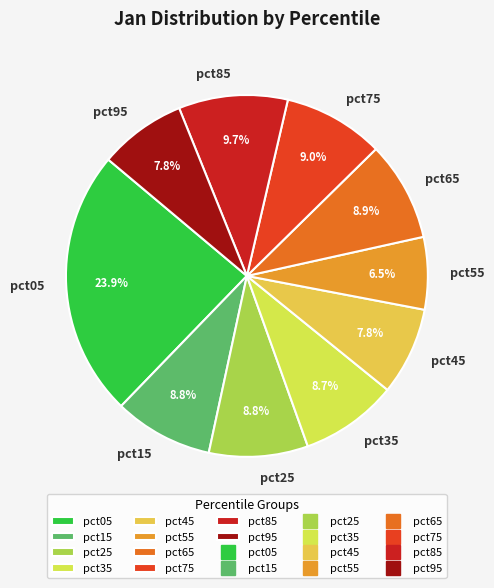

True or false: pct05 accounts for 24% of the total.

True